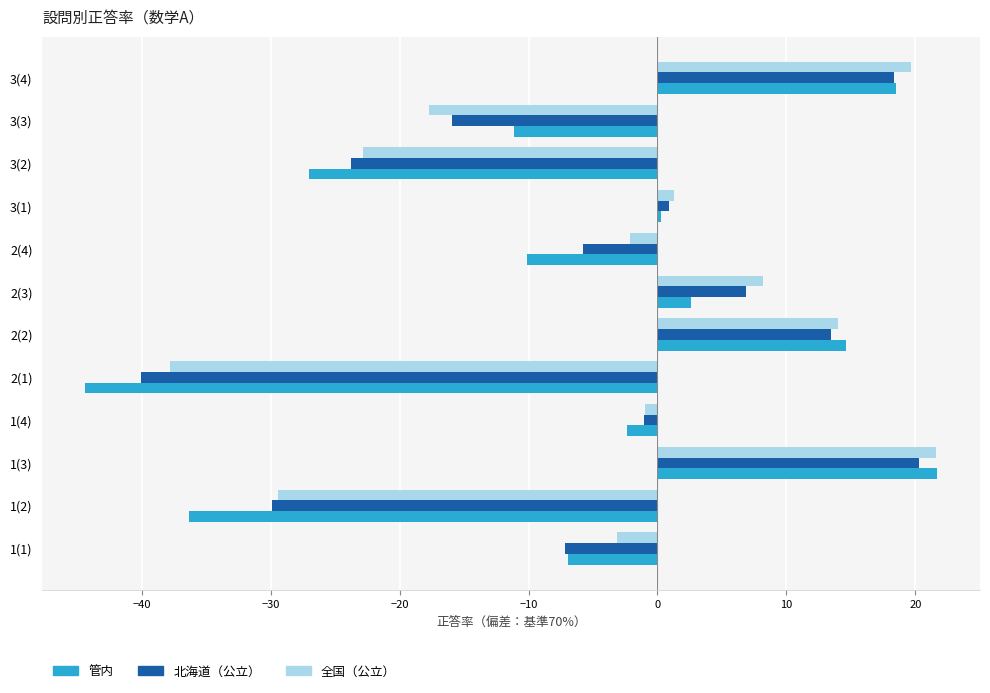

What is the smallest value displayed?

-44.4